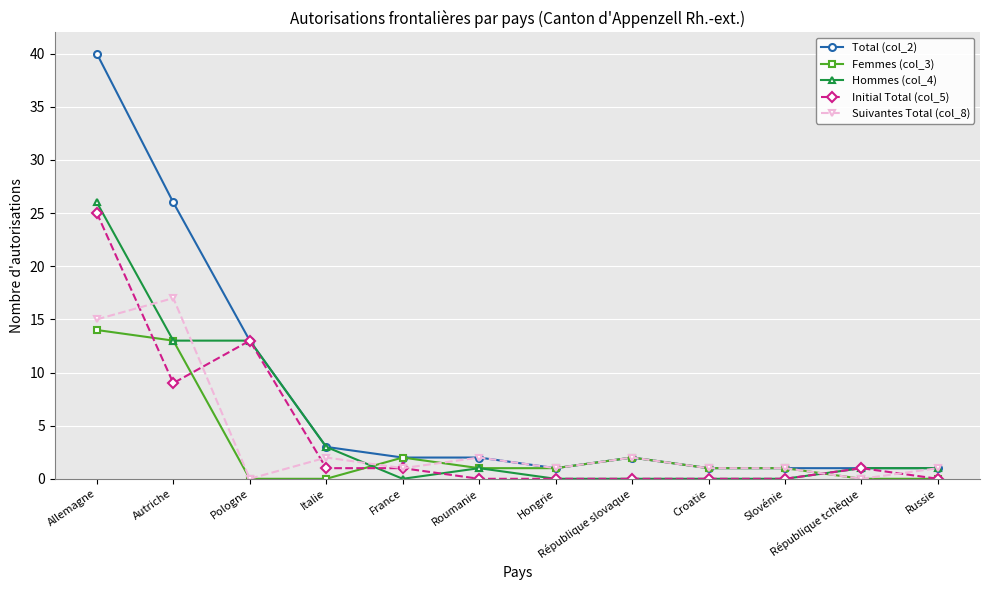

The value of Hommes (col_4) at Autriche is 13. True or false?

True